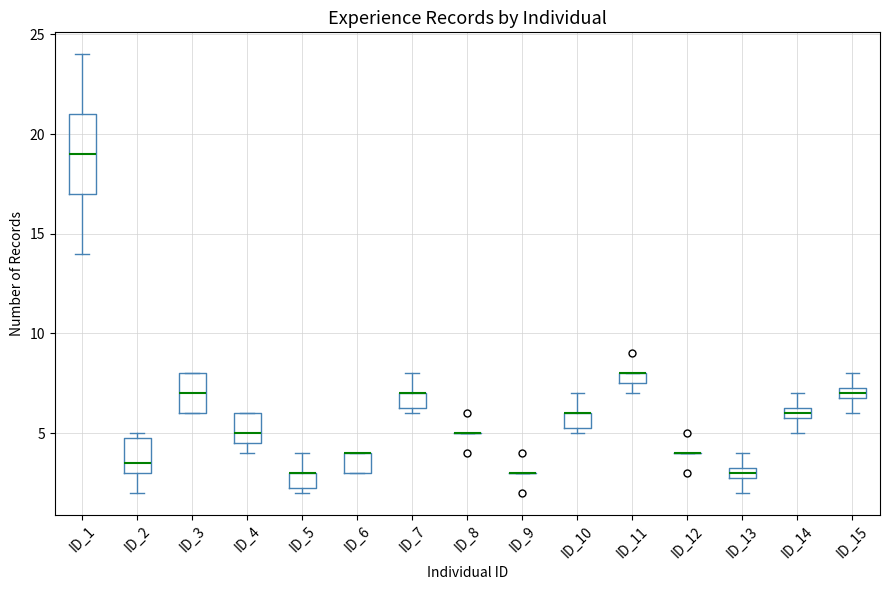

Where does the upper whisker of the box for ID_13 end on the y-axis? The values are not printed on the chart, so give them approximately, as read against the axis.

4.0